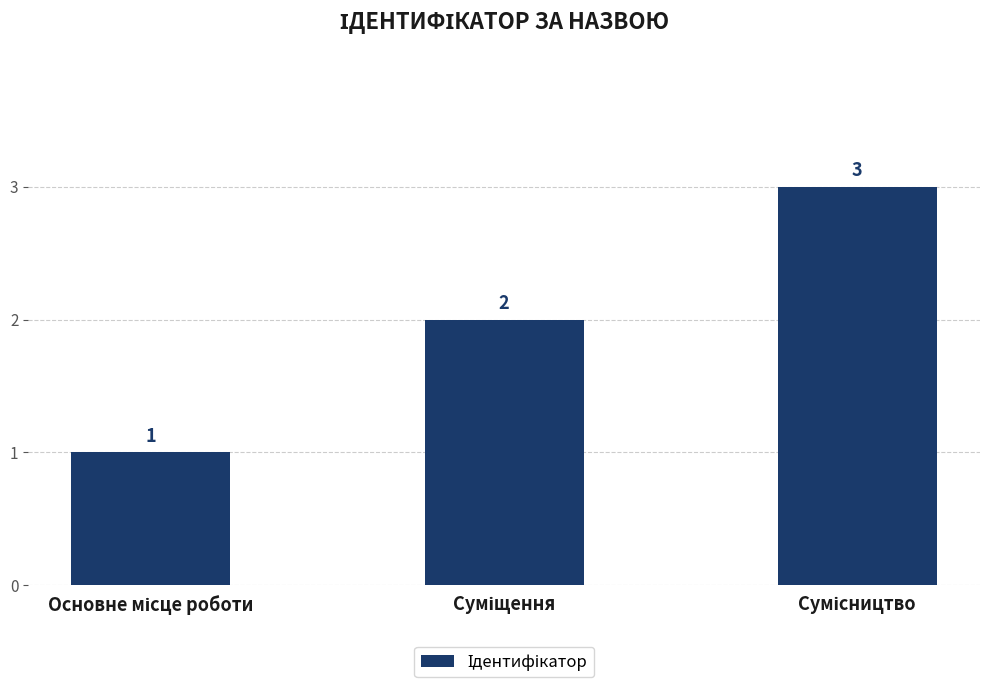

What is the value of the 3rd bar from the left?

3